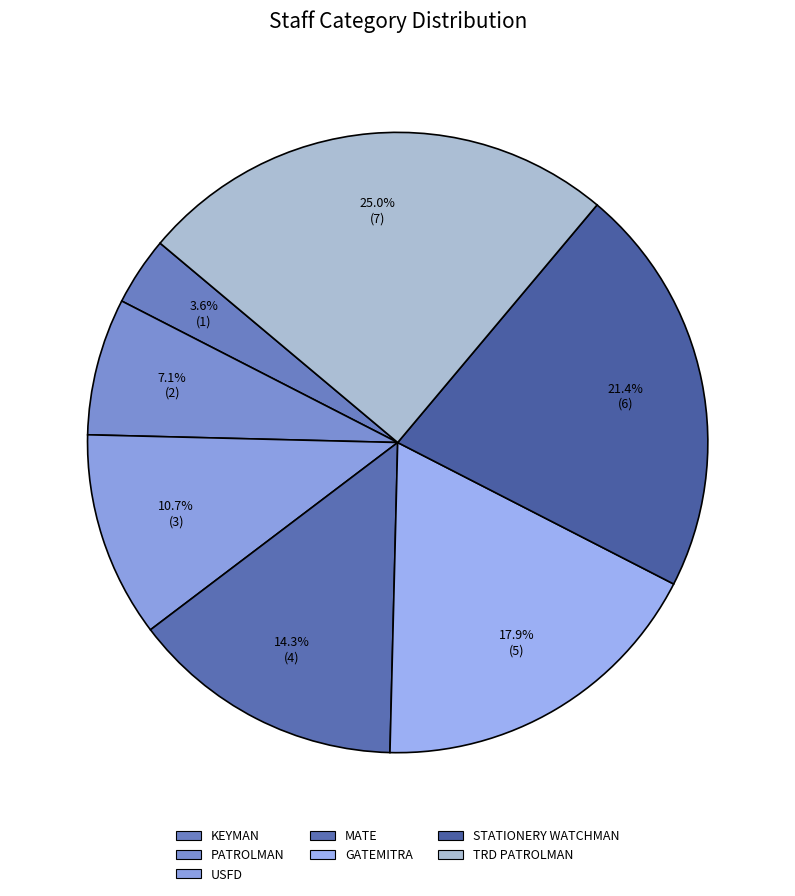

Is there a majority slice in this chart?

No